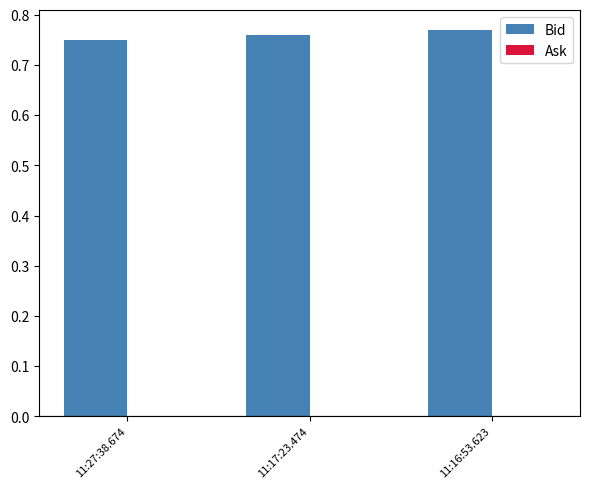

What is the sum of all values?

2.3